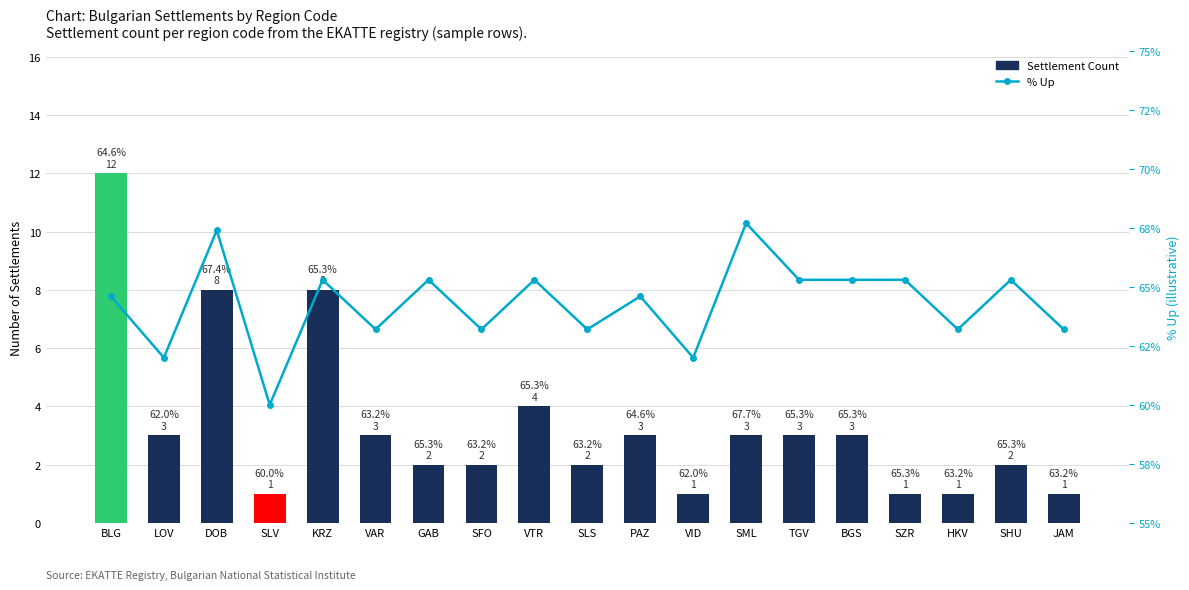

List the series in order of their overall mean, lowest first.

Settlement Count, % Up